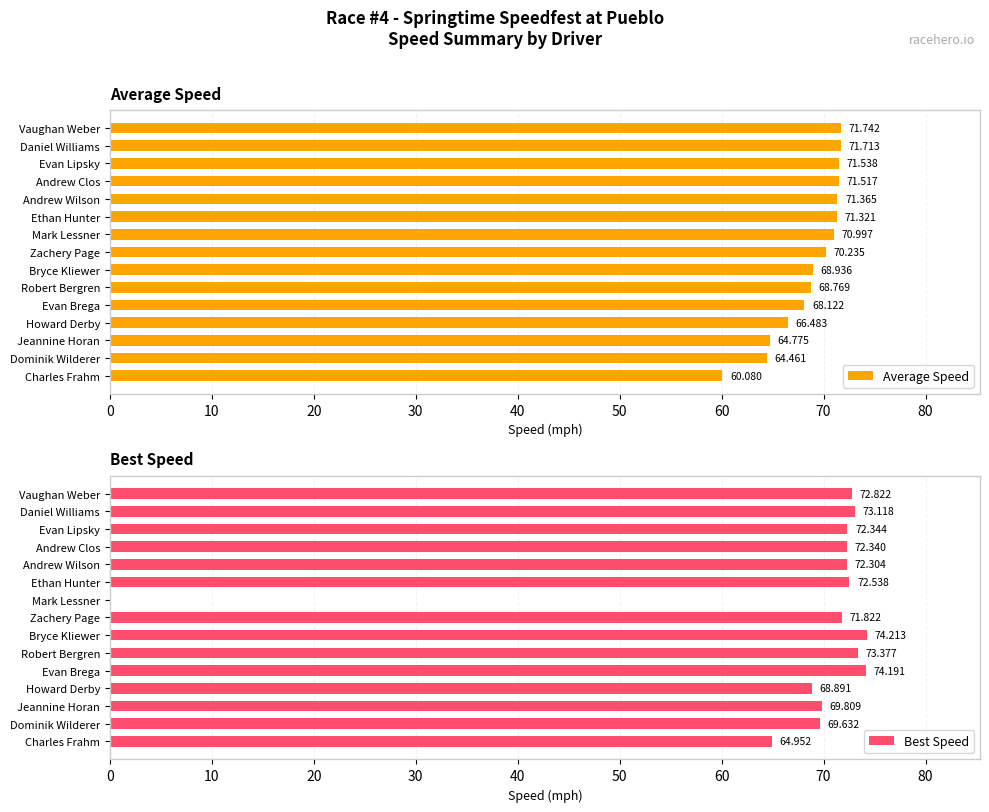

Is it true that Average Speed equals 60.1 at Charles Frahm?

True